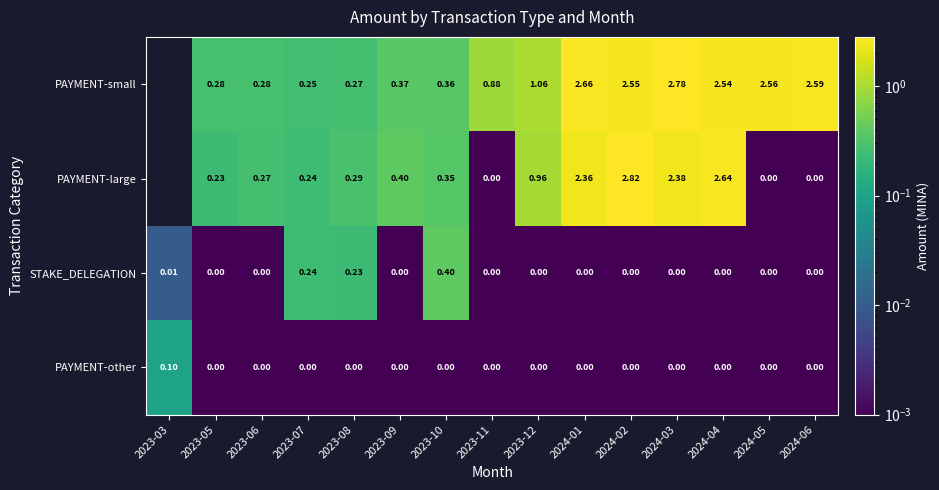

Is the value of PAYMENT-small at 2024-01 greater than the value of STAKE_DELEGATION at 2023-05?

Yes